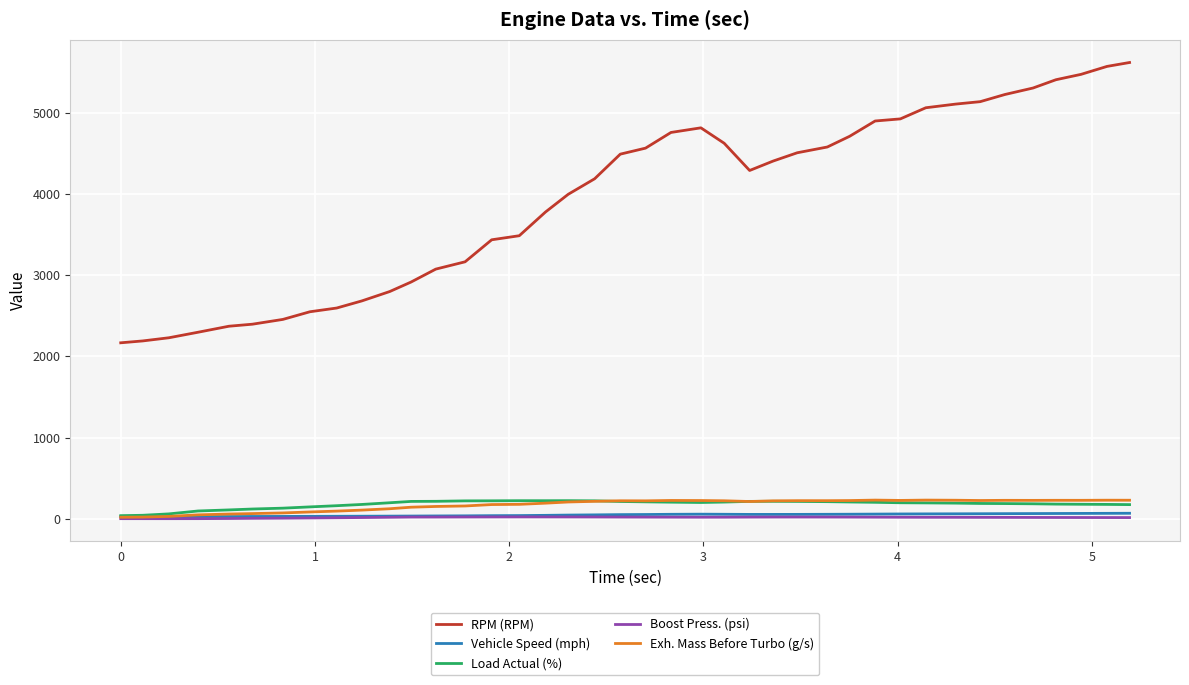

What is the maximum value for RPM (RPM)?

5616.0